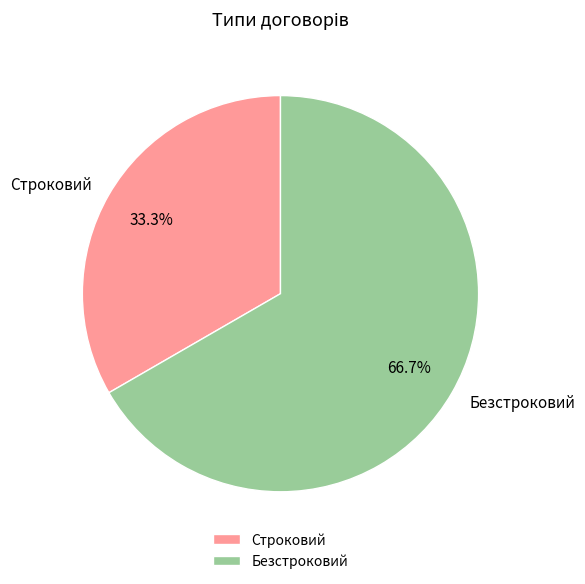

To the nearest percent, what portion does Безстроковий represent?

67%